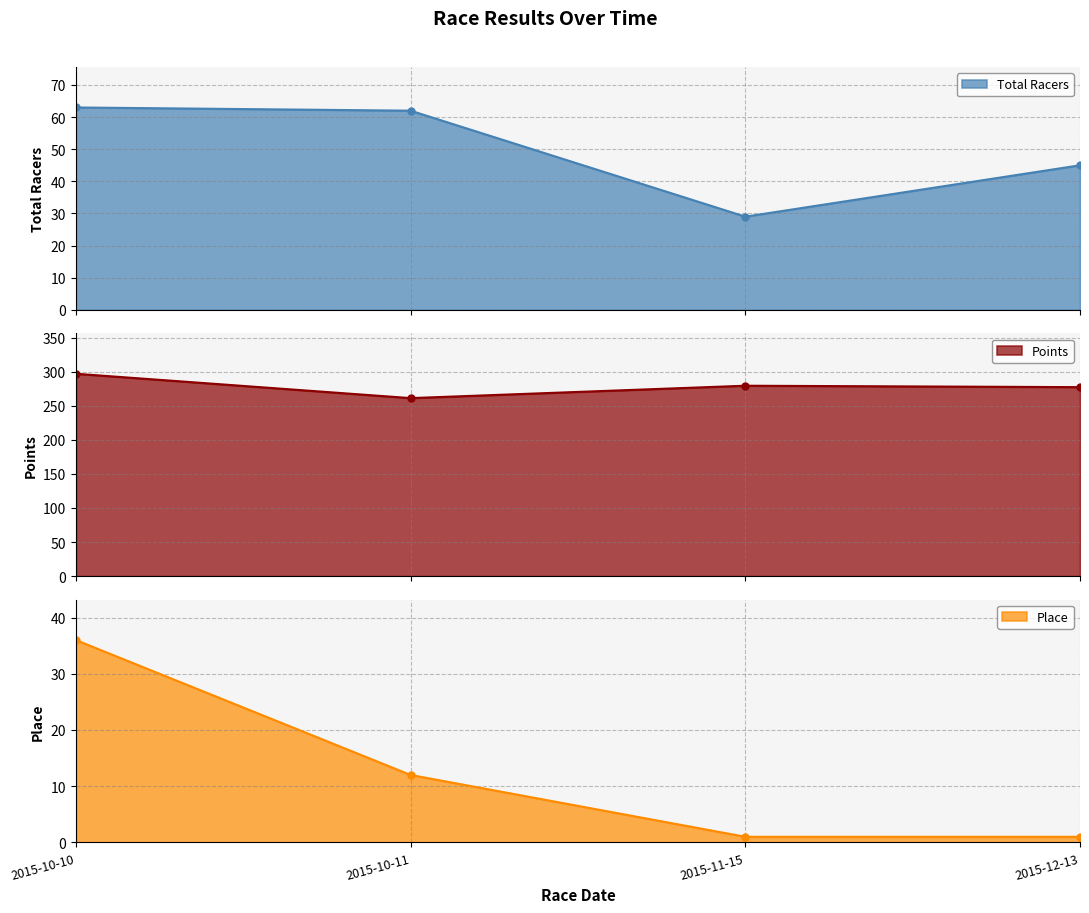

At which category is the sum across all series the highest?

2015-10-10